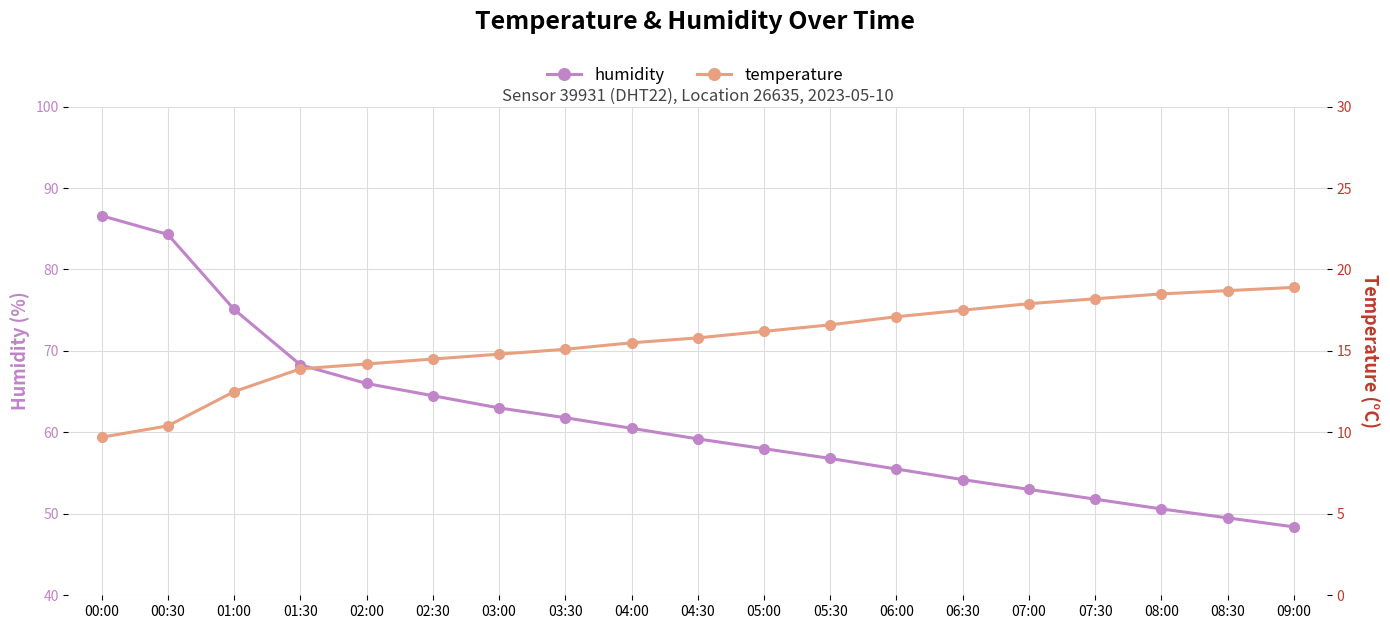

Rank the categories by temperature value from highest to lowest.

09:00, 08:30, 08:00, 07:30, 07:00, 06:30, 06:00, 05:30, 05:00, 04:30, 04:00, 03:30, 03:00, 02:30, 02:00, 01:30, 01:00, 00:30, 00:00